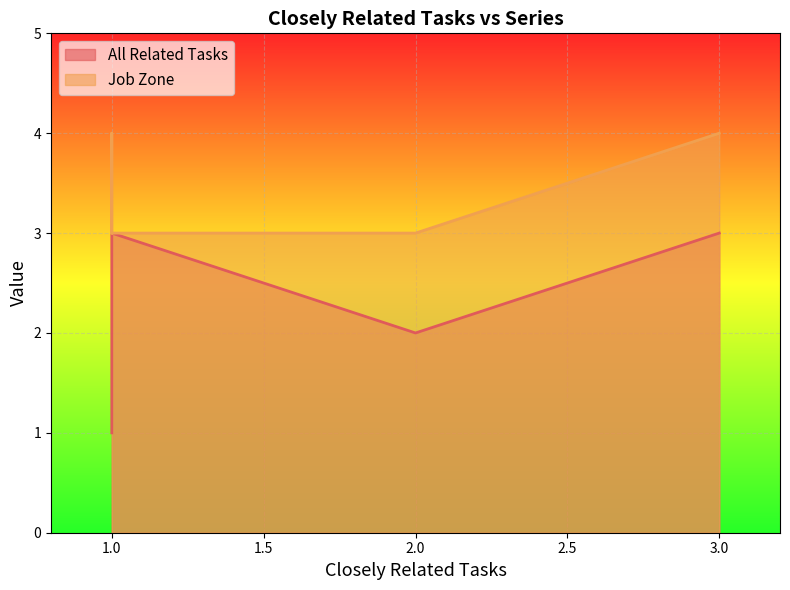

Reading left to right, list all the values displayed in this chart.

All Related Tasks: 3	2	3	2	1	1	1	1
Job Zone: 4	3	3	3	4	3	3	4